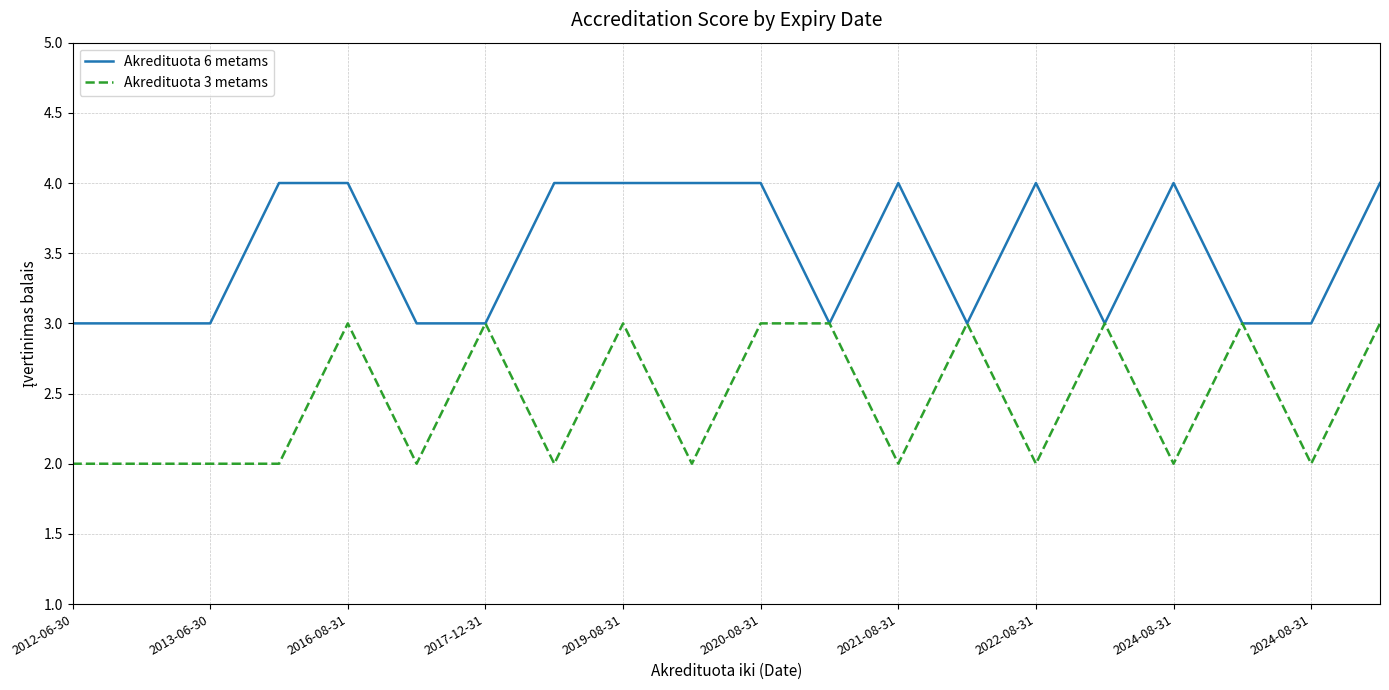

Rank the series by their average value, from highest to lowest.

Akredituota 6 metams, Akredituota 3 metams